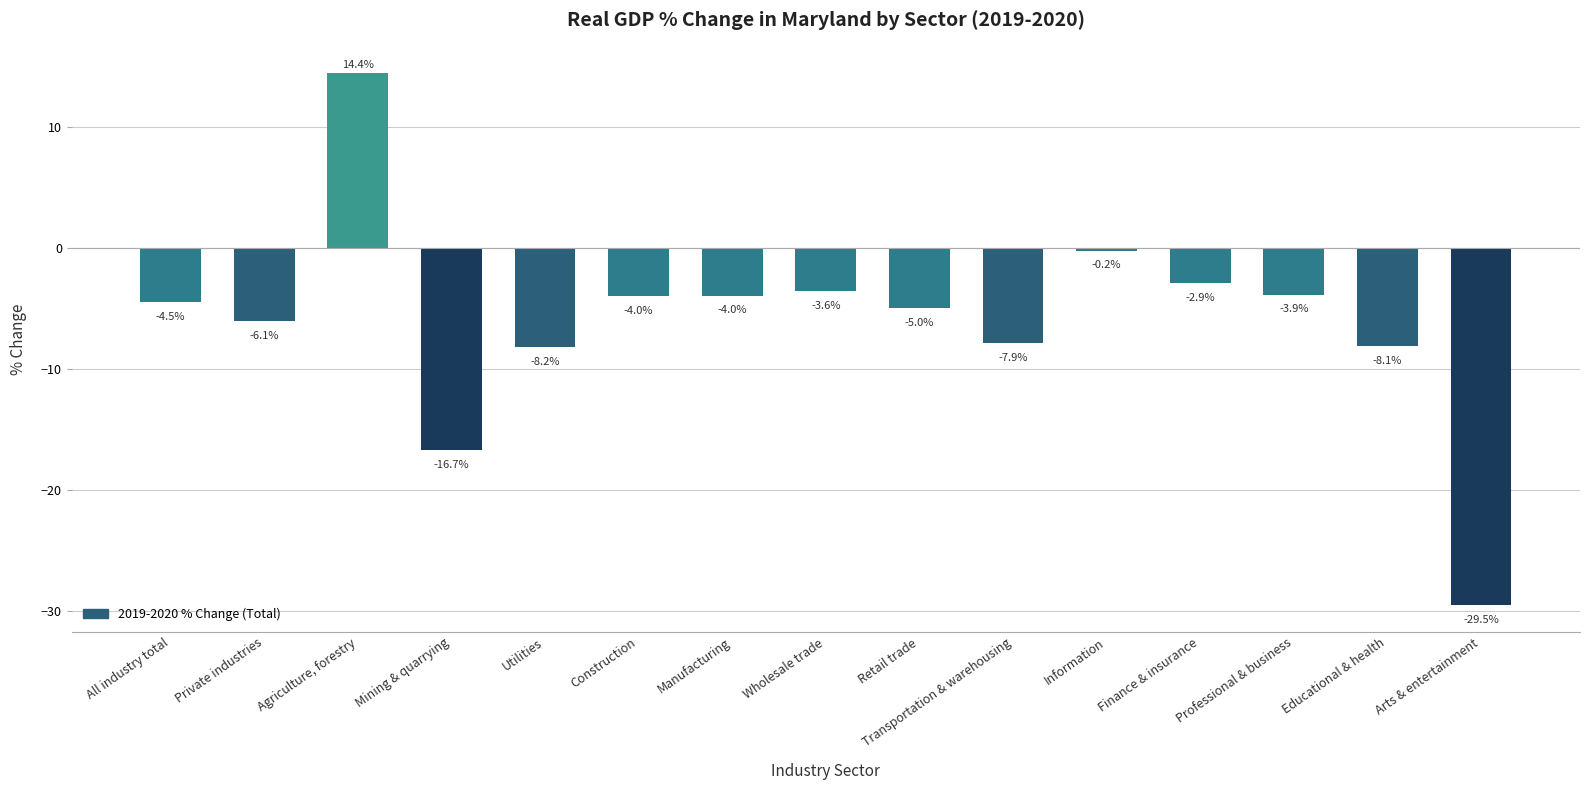

Reading left to right, transcribe all the data shown in this chart.

-4.5	-6.1	14.4	-16.7	-8.2	-4.0	-4.0	-3.6	-5.0	-7.9	-0.2	-2.9	-3.9	-8.1	-29.5